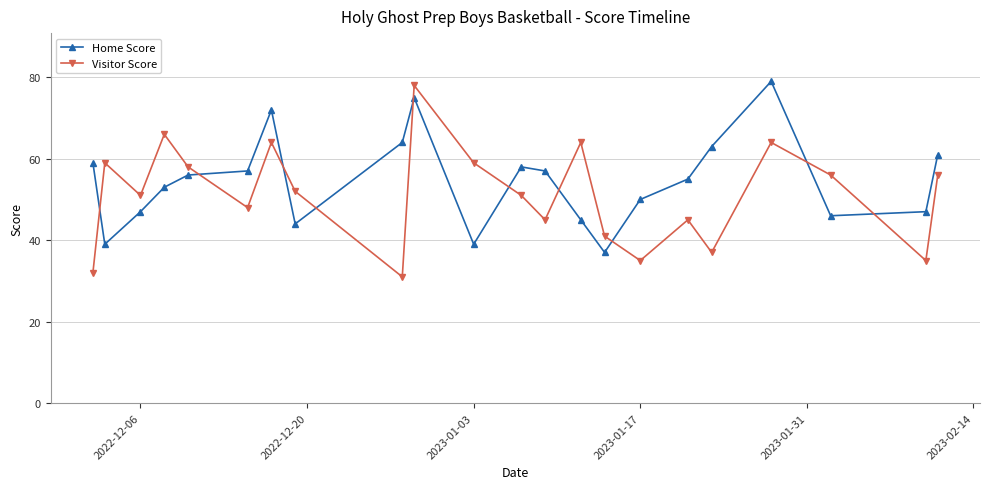

Does the chart display data point markers on the line(s)?

Yes